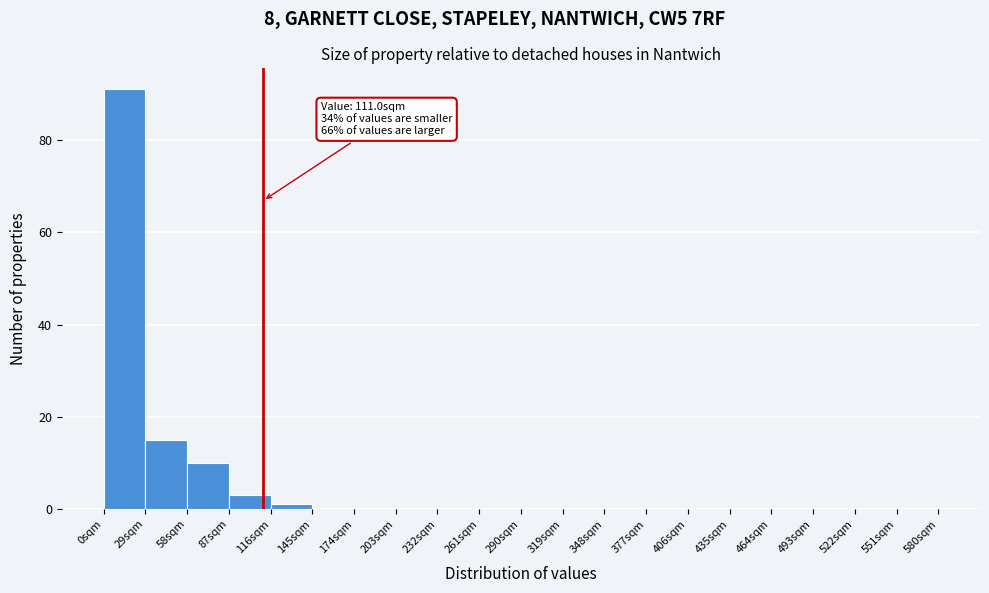

Over which range of the x-axis is the bar tallest?

0 to 29